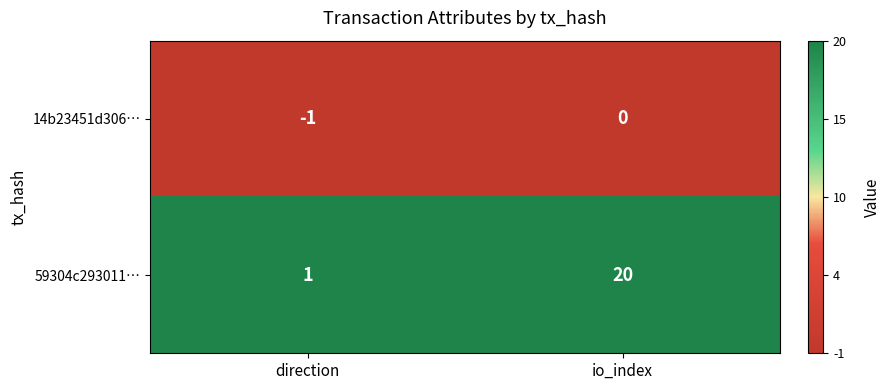

Which series has the widest spread of values?

59304c293011…